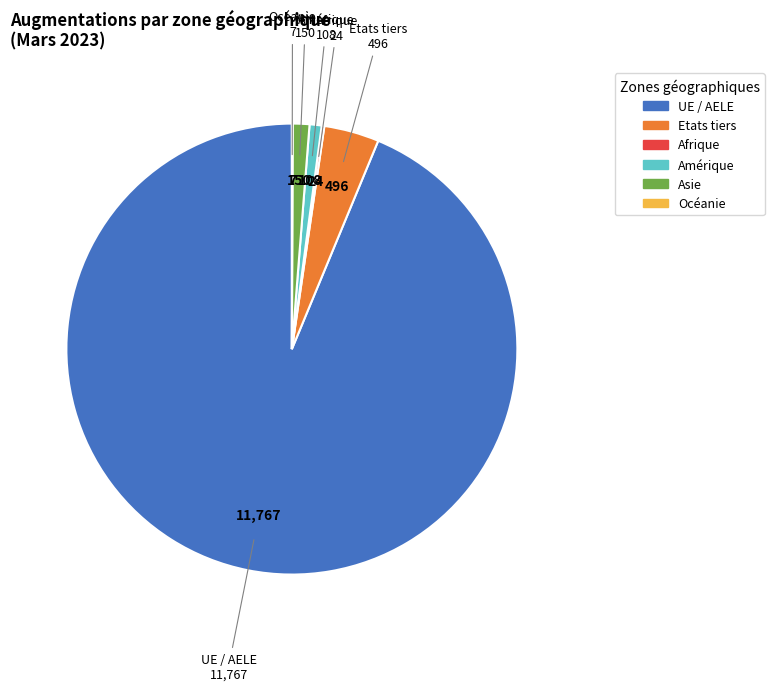

Is there any slice that represents more than half of the pie?

Yes